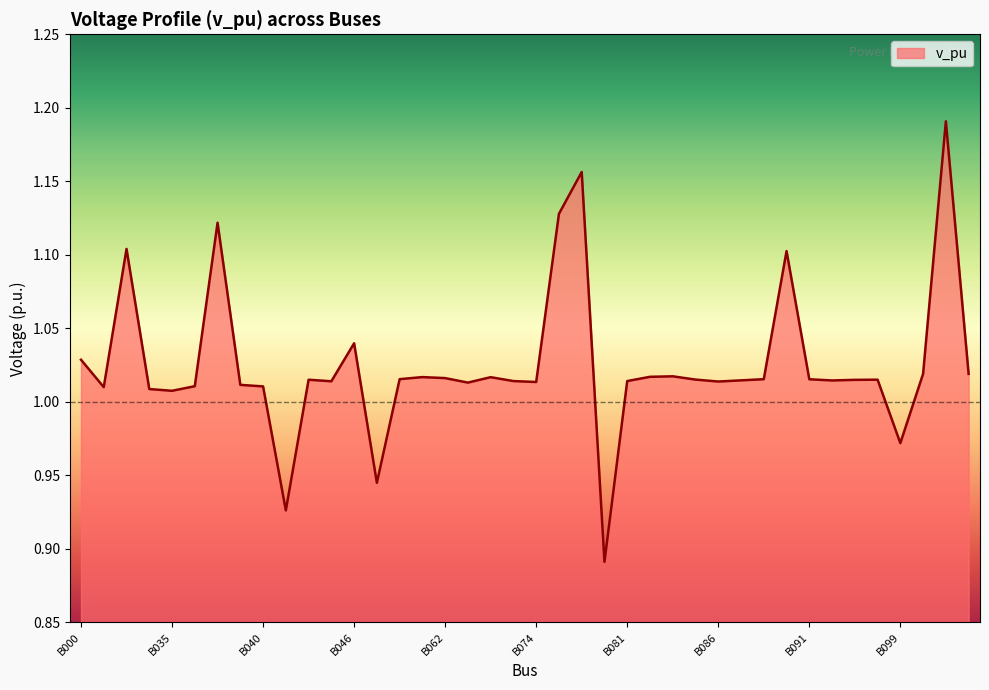

Count the number of categories in the chart.

40